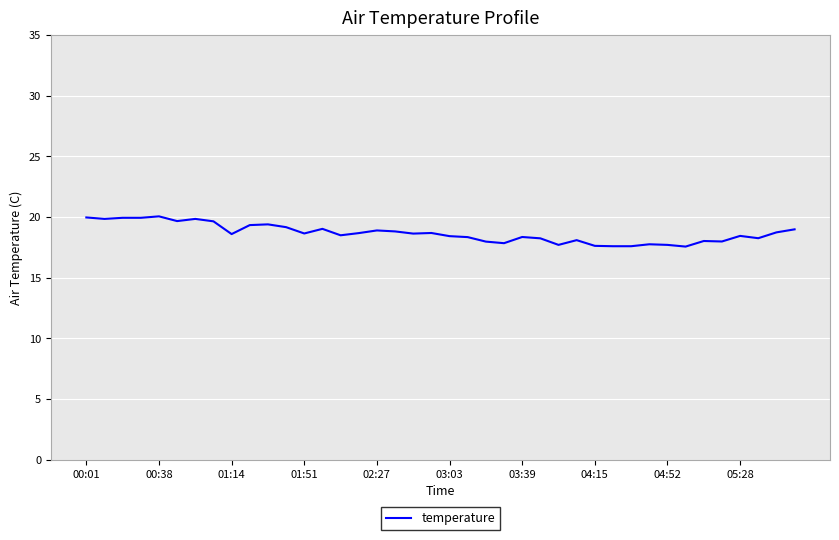

What is the minimum value shown in the chart?

17.6